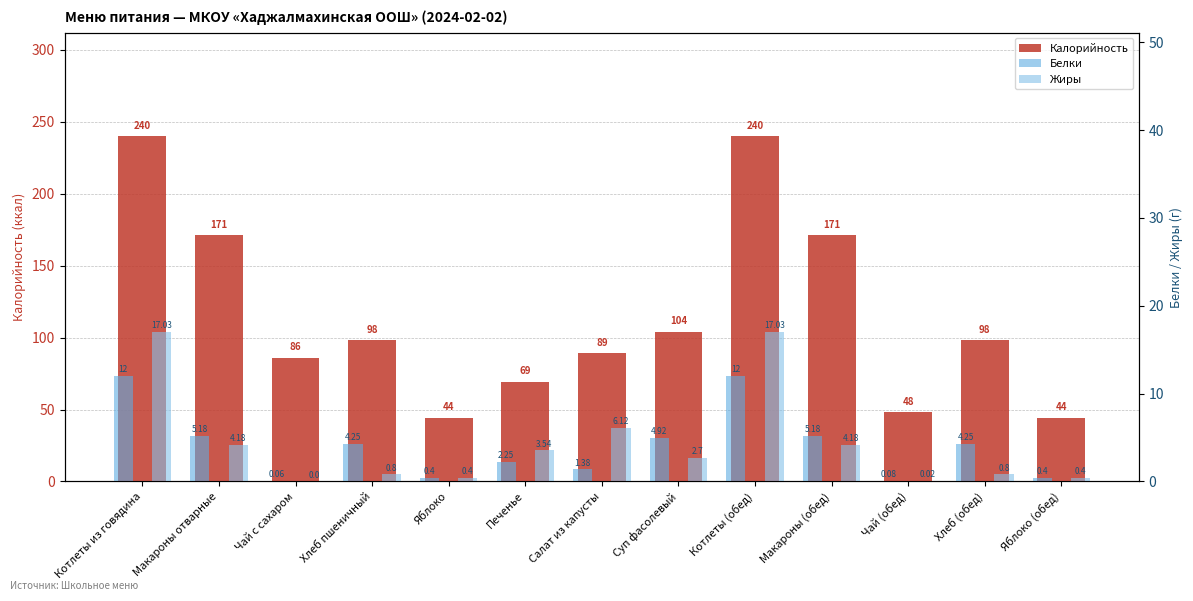

What is the difference between the highest and lowest values at Яблоко (обед)?

43.6